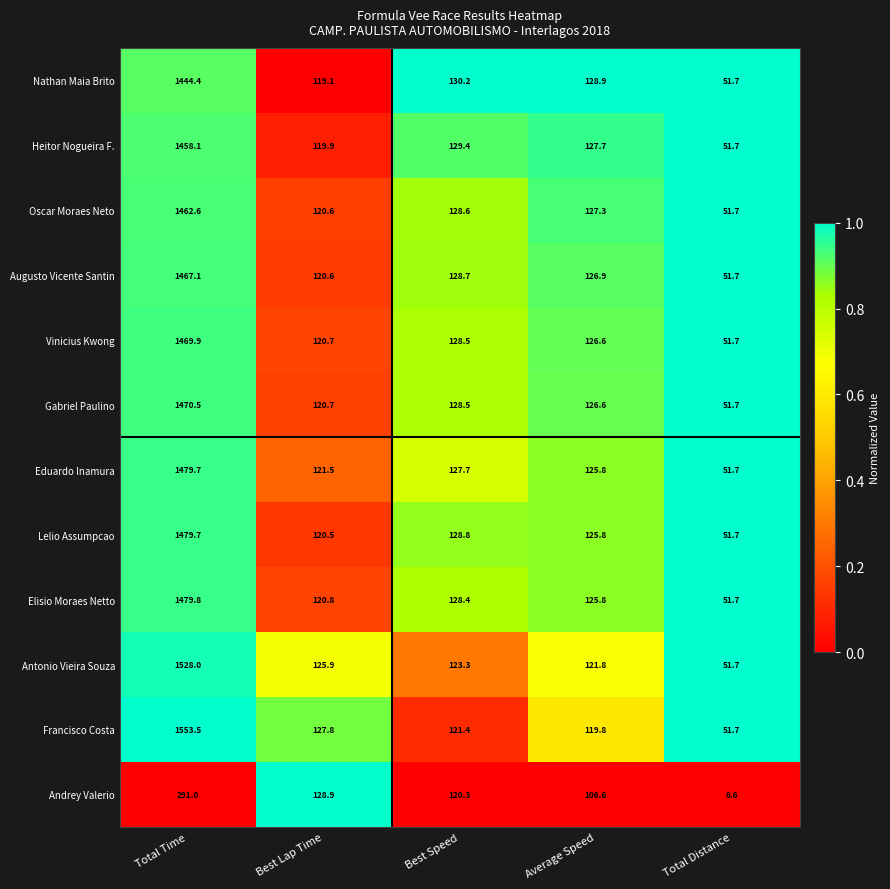

At which category is the sum across all series the highest?

Total Time